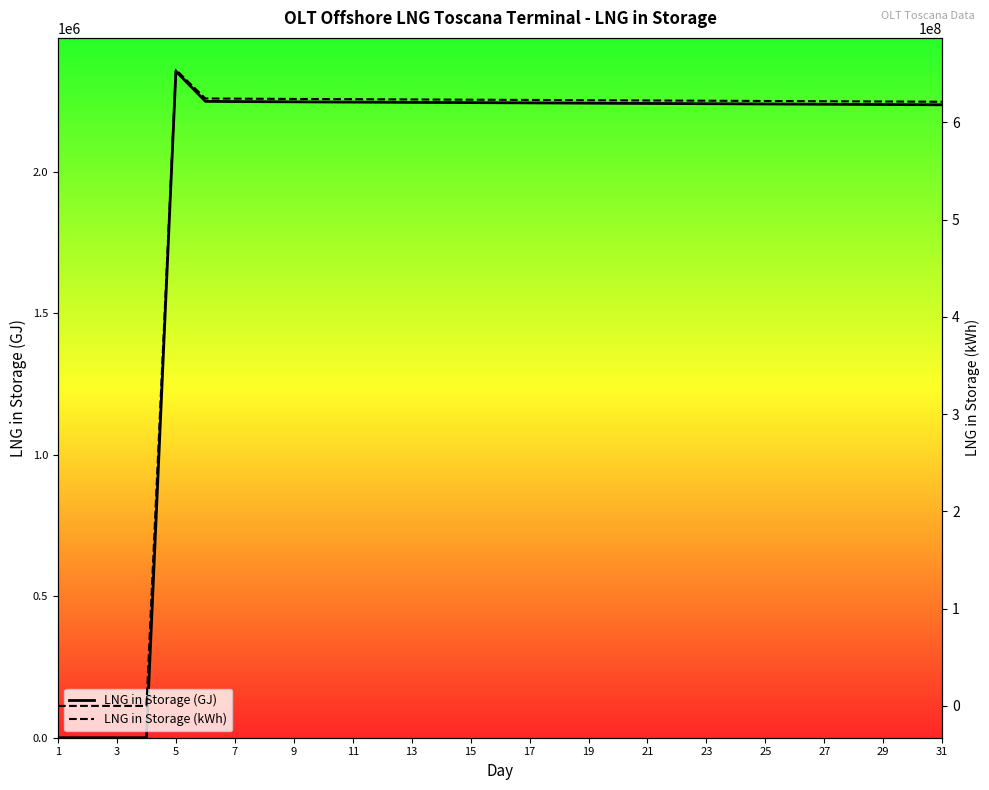

How many positive values does the LNG in Storage (GJ) series have?

27